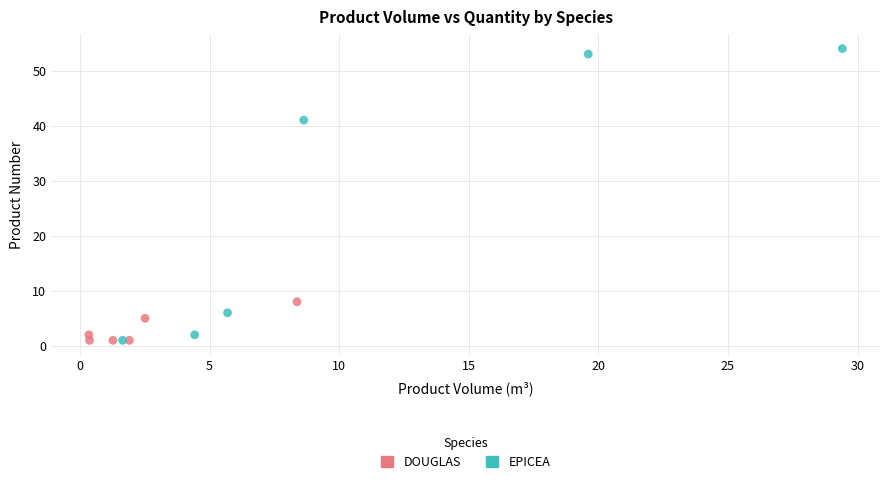

Which series has the widest spread of Y values?

EPICEA